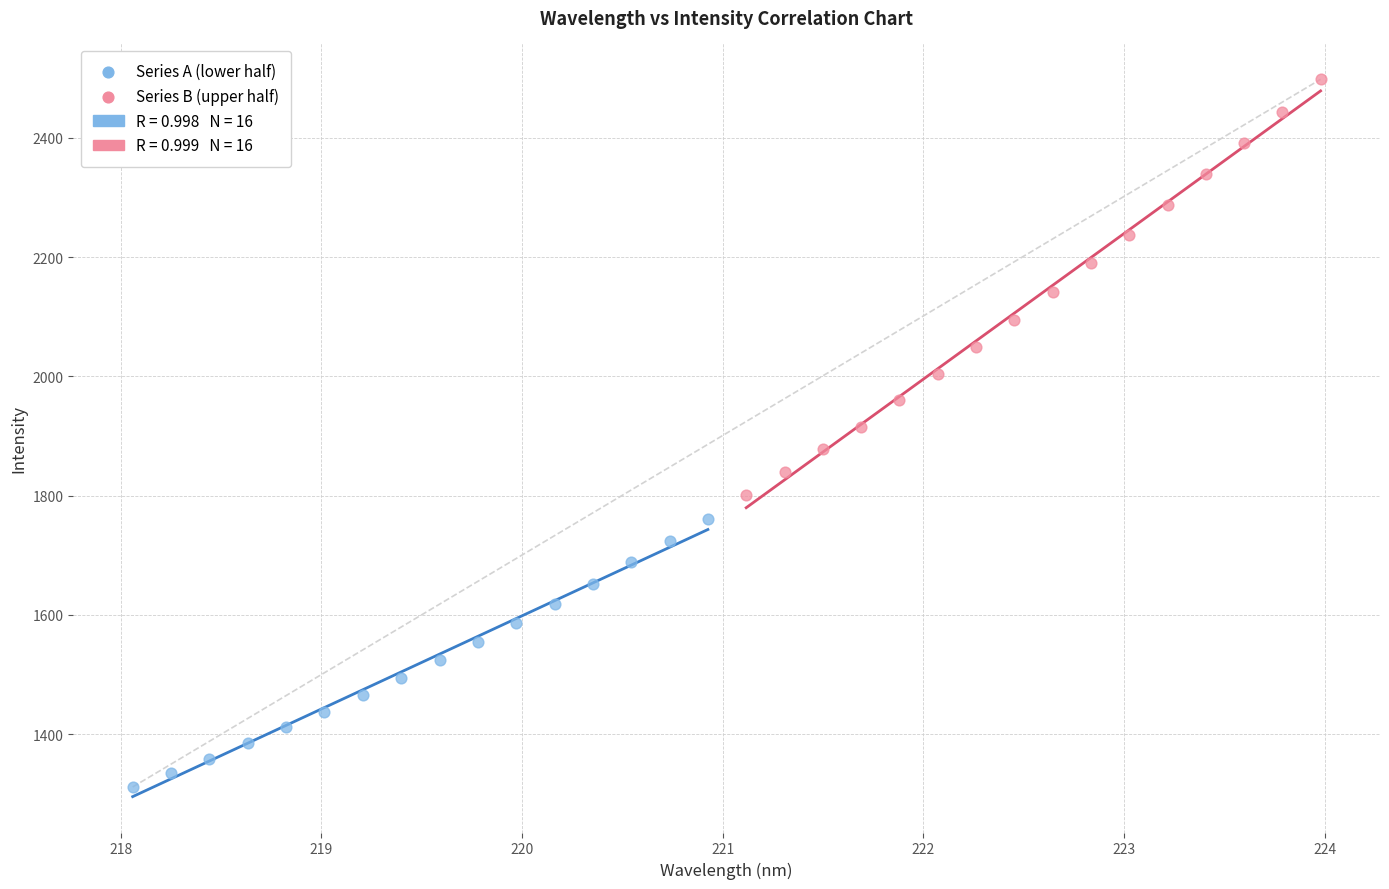

Which series has the widest spread of Y values?

Series B (upper half)